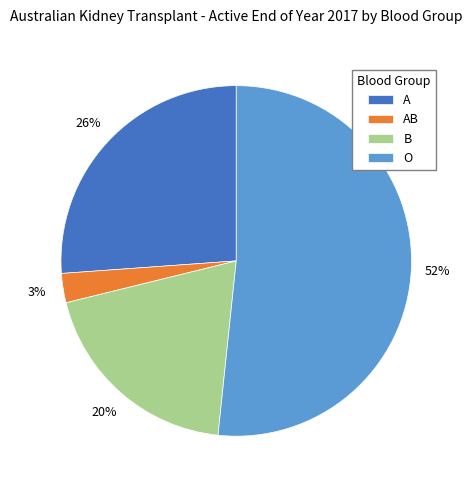

Which has a higher value, O or AB?

O